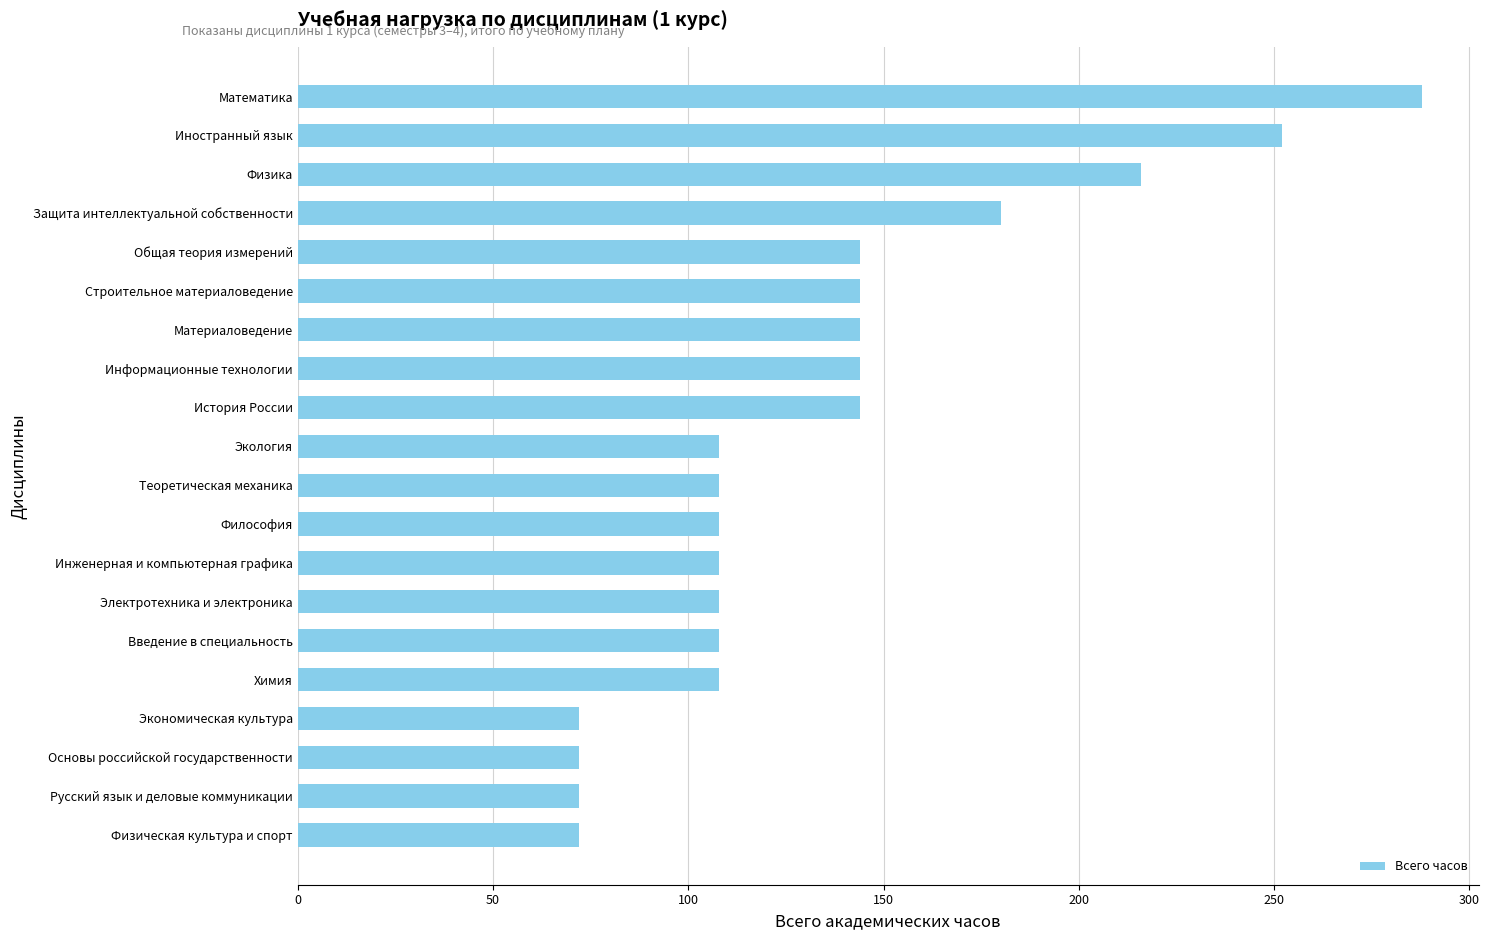

Which label corresponds to the largest value in the chart?

Математика